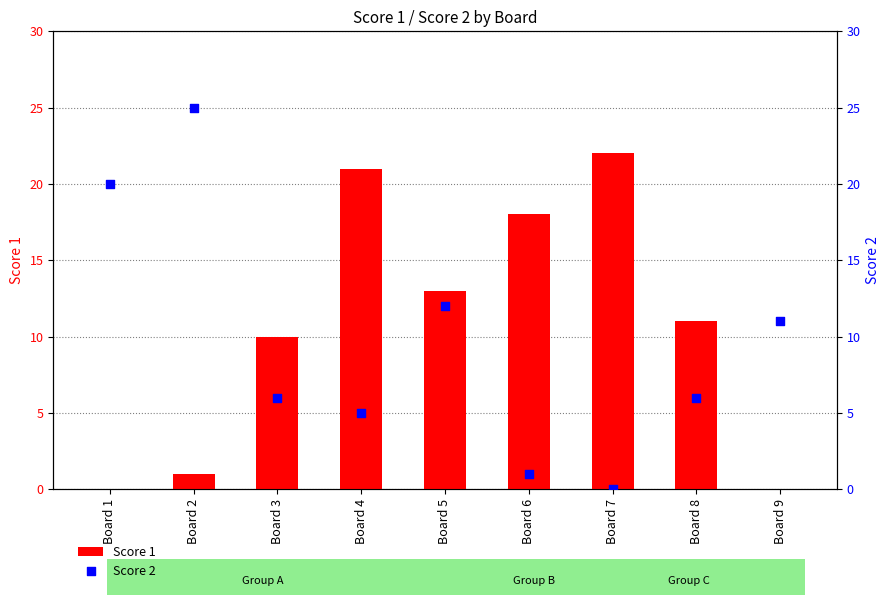

Is the value of Score 1 at Board 3 greater than the value of Score 2 at Board 4?

Yes